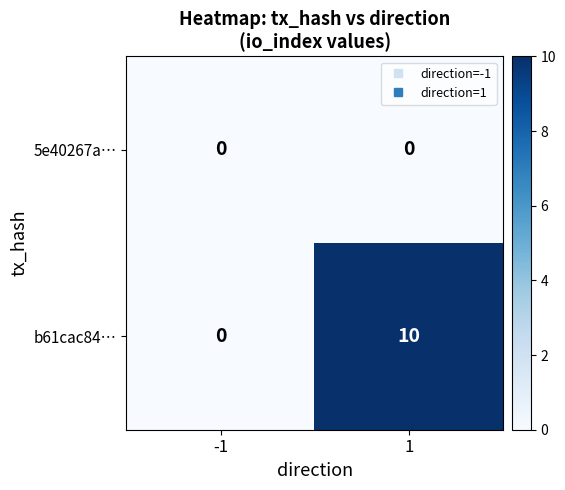

Between -1 and 1, which series saw the biggest shift?

b61cac84…